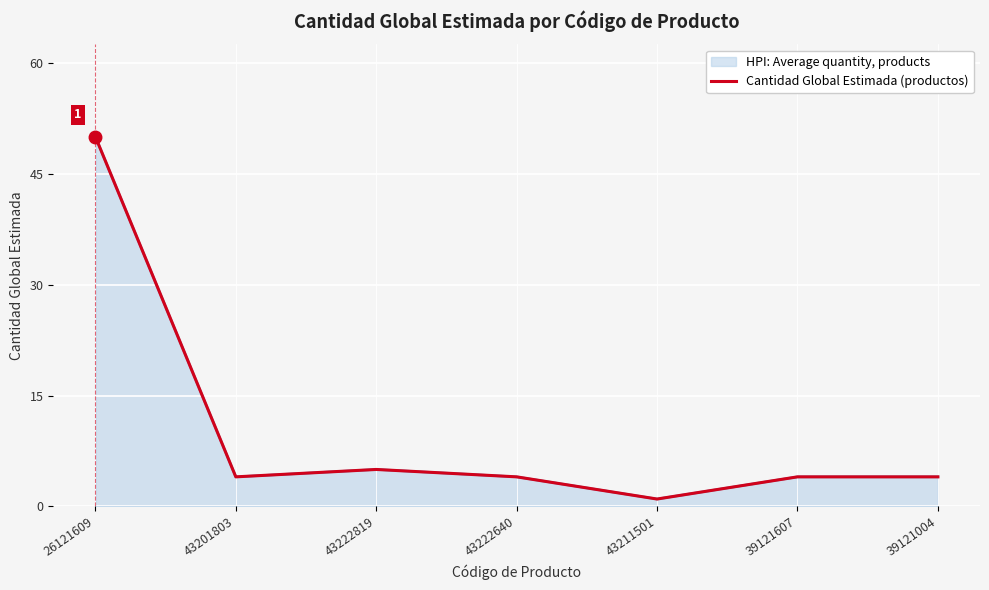

How many lines are shown in the chart?

1